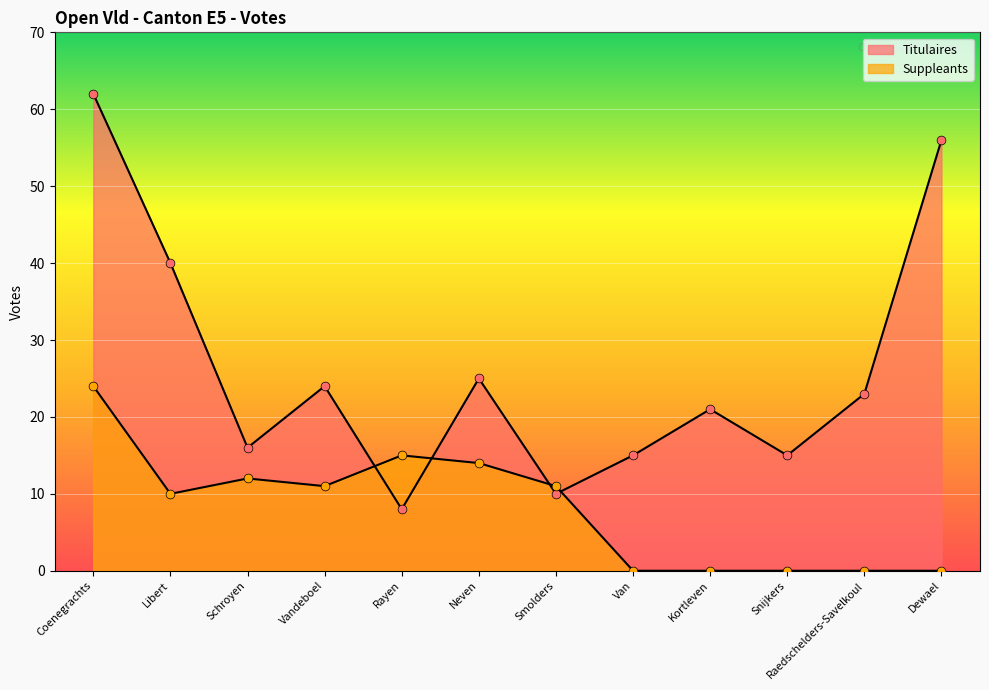

What are all the series names shown in the legend?

Titulaires, Suppleants